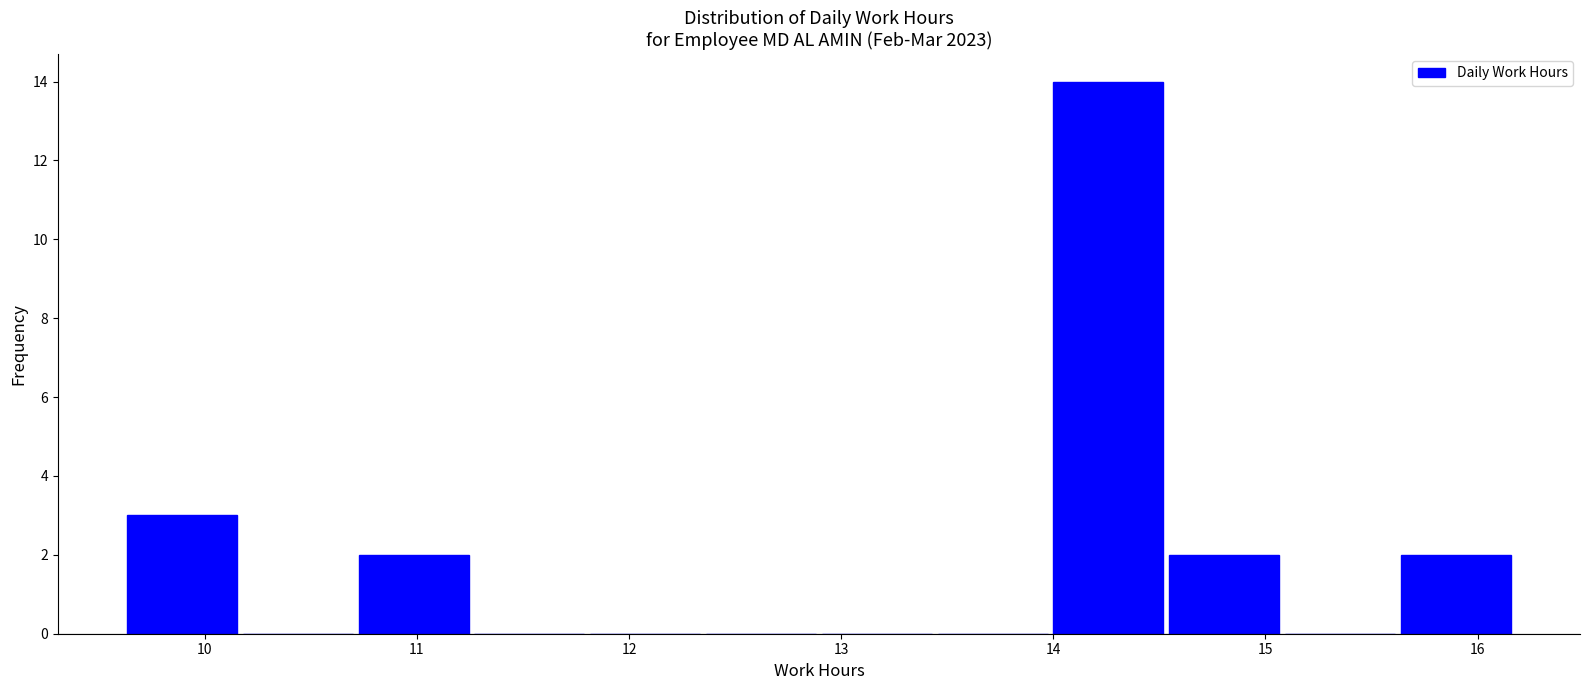

How tall is the bar that spans 9.6 to 10.2 on the x-axis? Neither the bar edges nor the heights are printed on the chart, so give them approximately, as read against the axes.

3